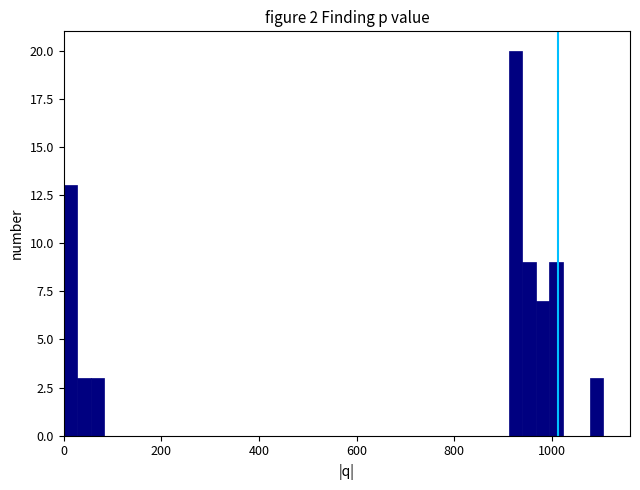

Around what value on the x-axis is the tallest bar? Give the approximate position of its centre, as read against the axis.

920